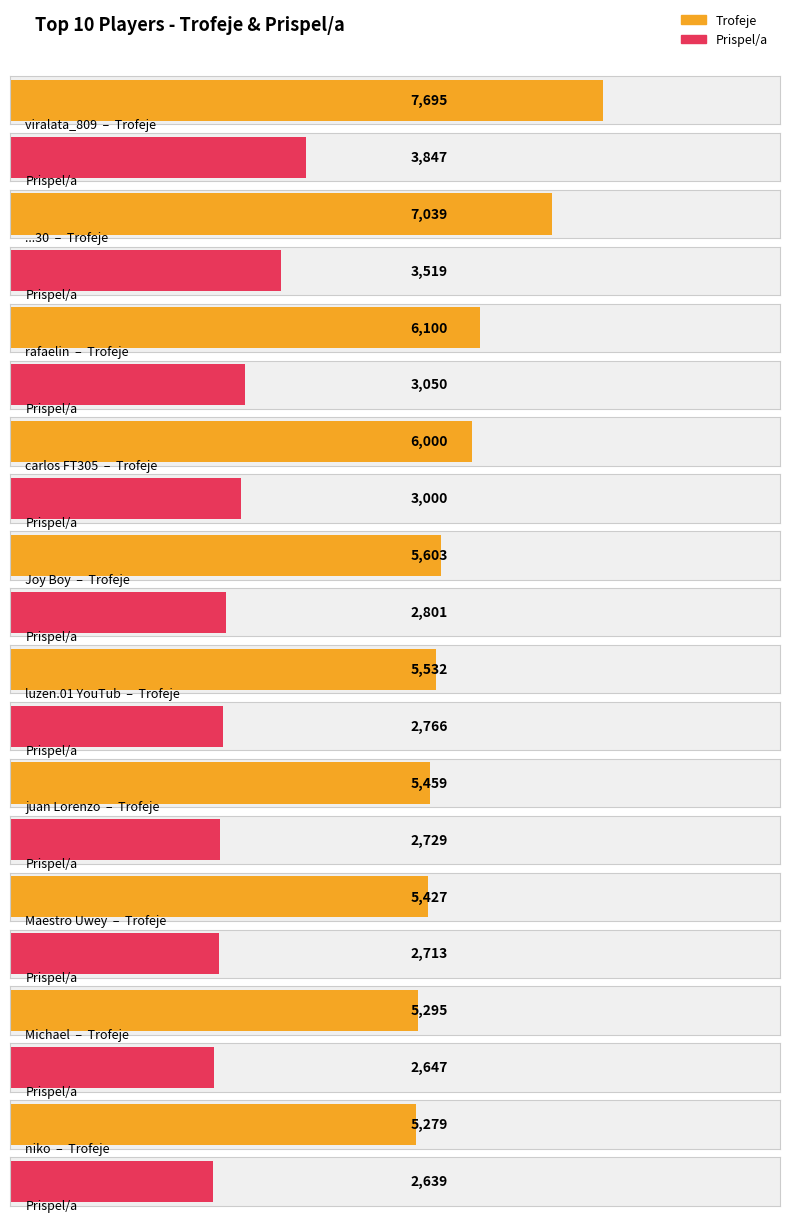

What is the label of the 8th bar from the right?

rafaelin